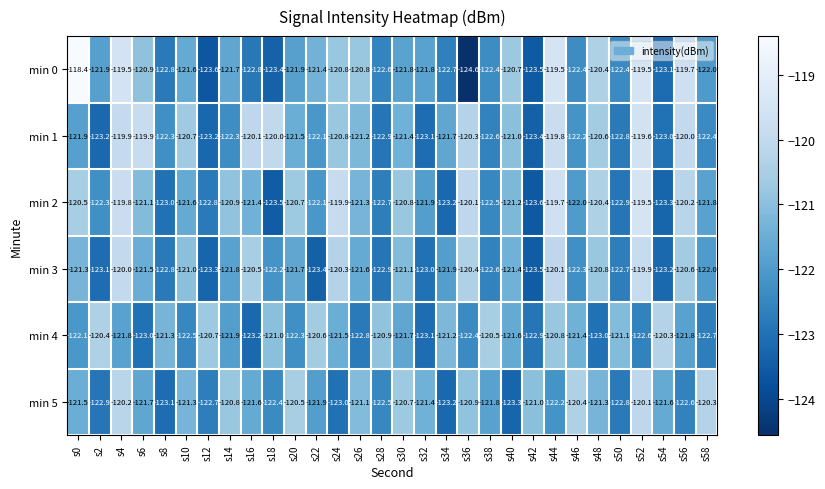

What is the maximum value shown in the chart?

-118.4